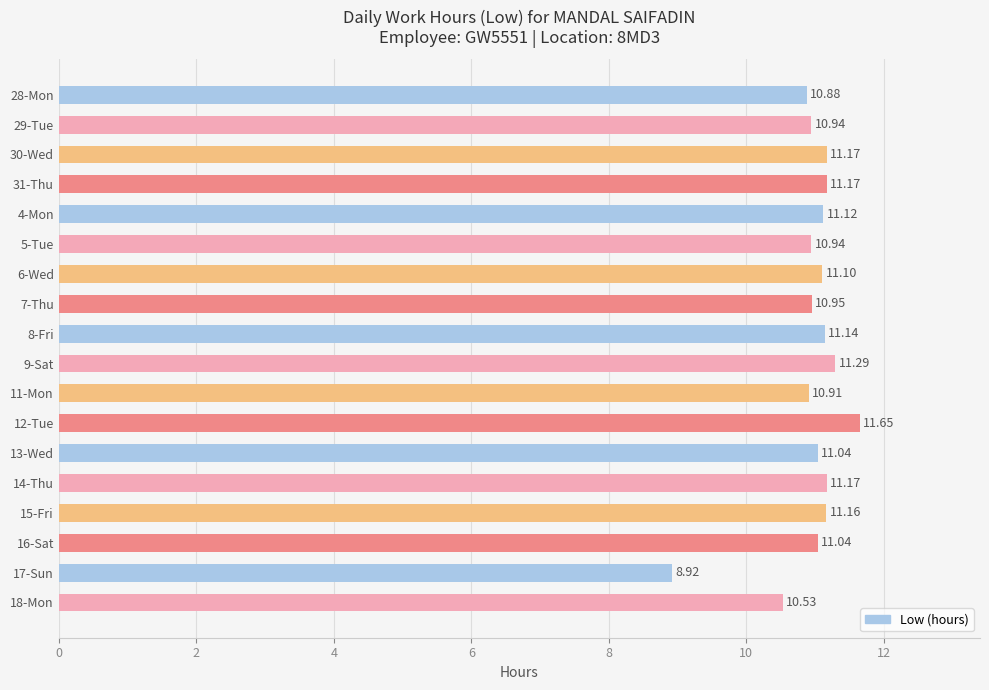

What is the average value?

11.0